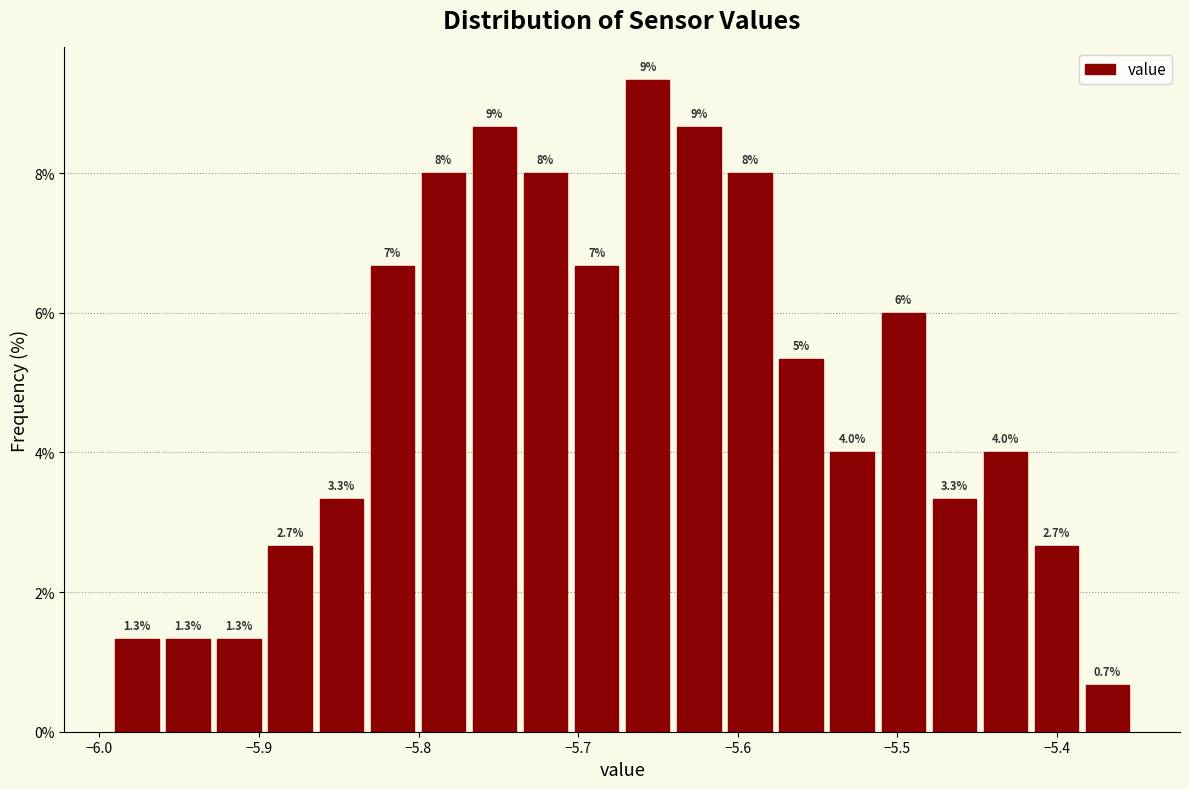

Around what value on the x-axis is the tallest bar? Give the approximate position of its centre, as read against the axis.

-5.66